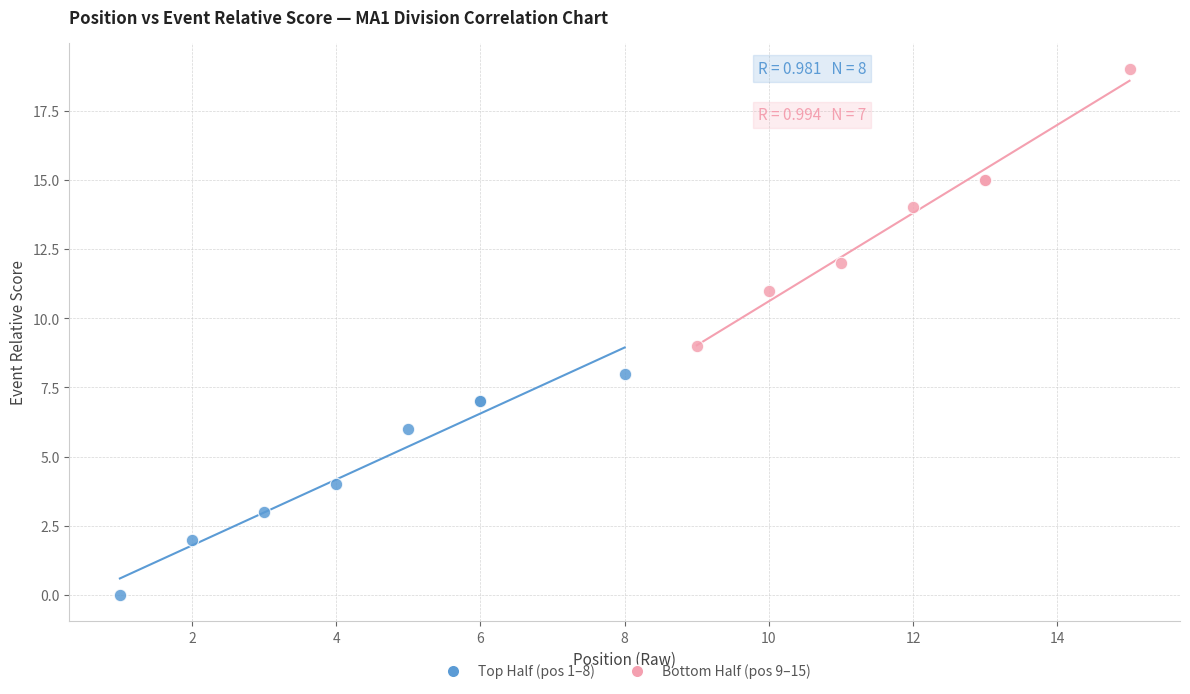

Which series reaches the maximum Y coordinate?

Bottom Half (pos 9–15)